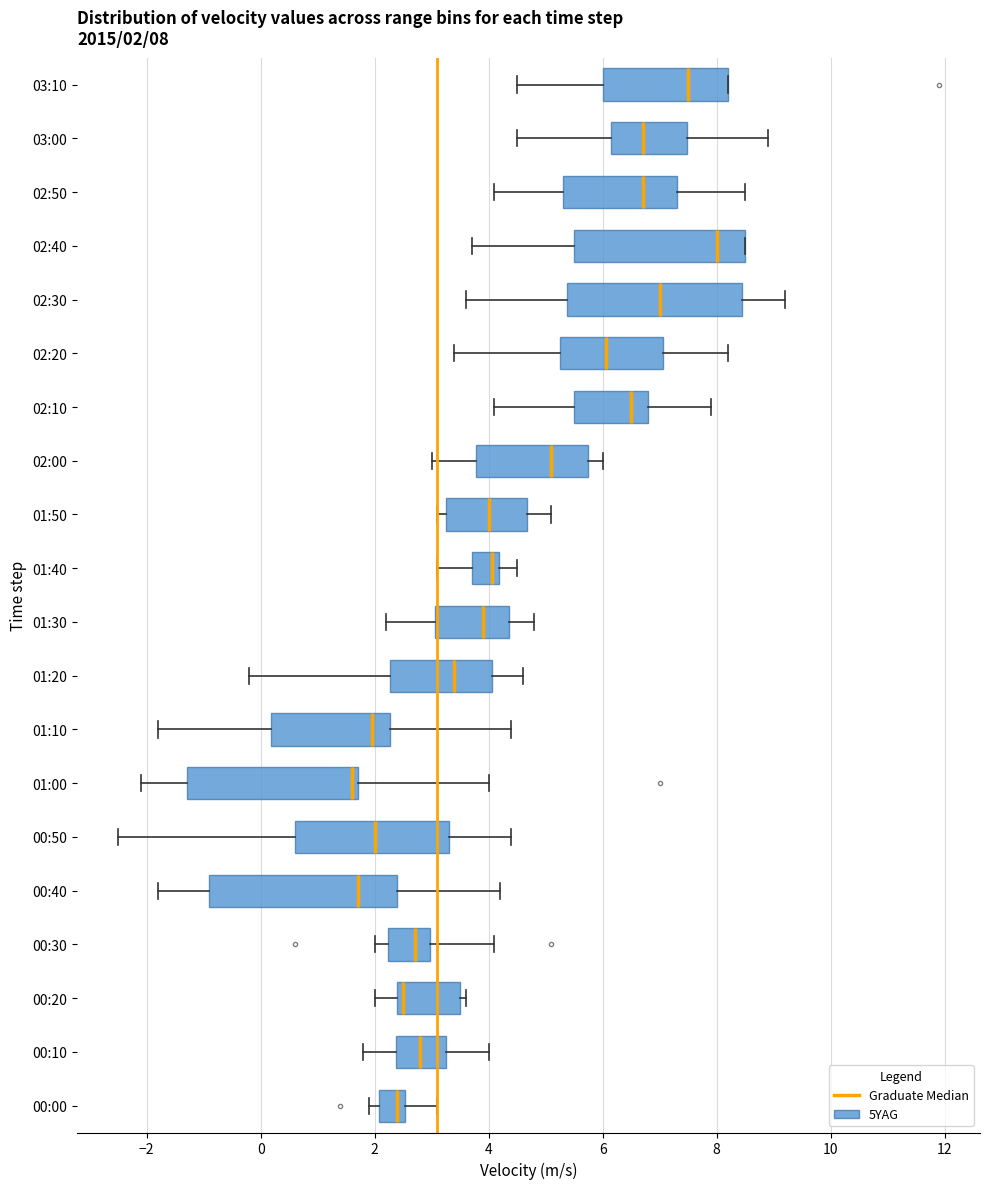

Comparing the boxes themselves (not the whiskers), which one is the widest?

00:40